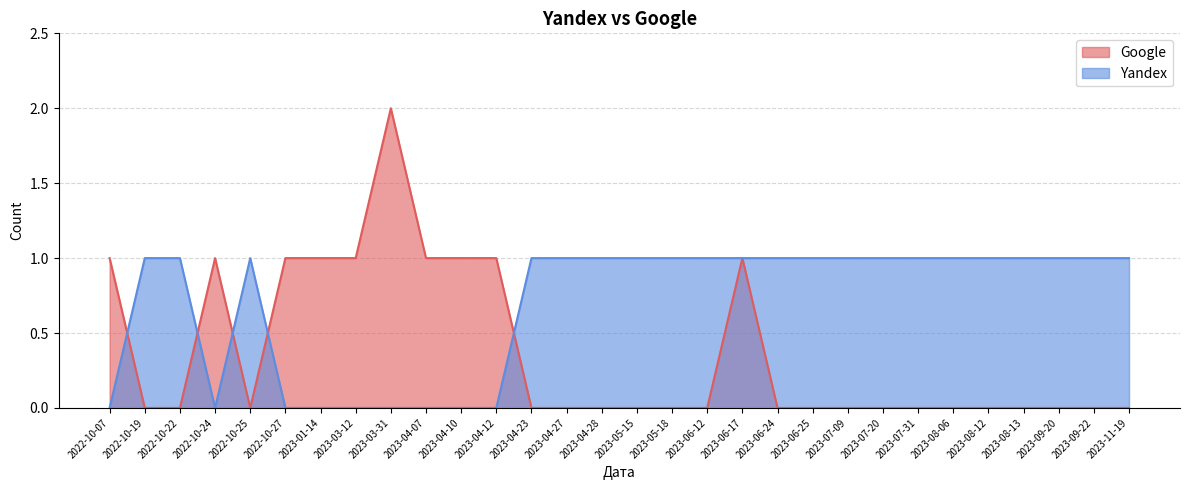

After their last crossing, which series has the higher values: Google or Yandex?

Yandex